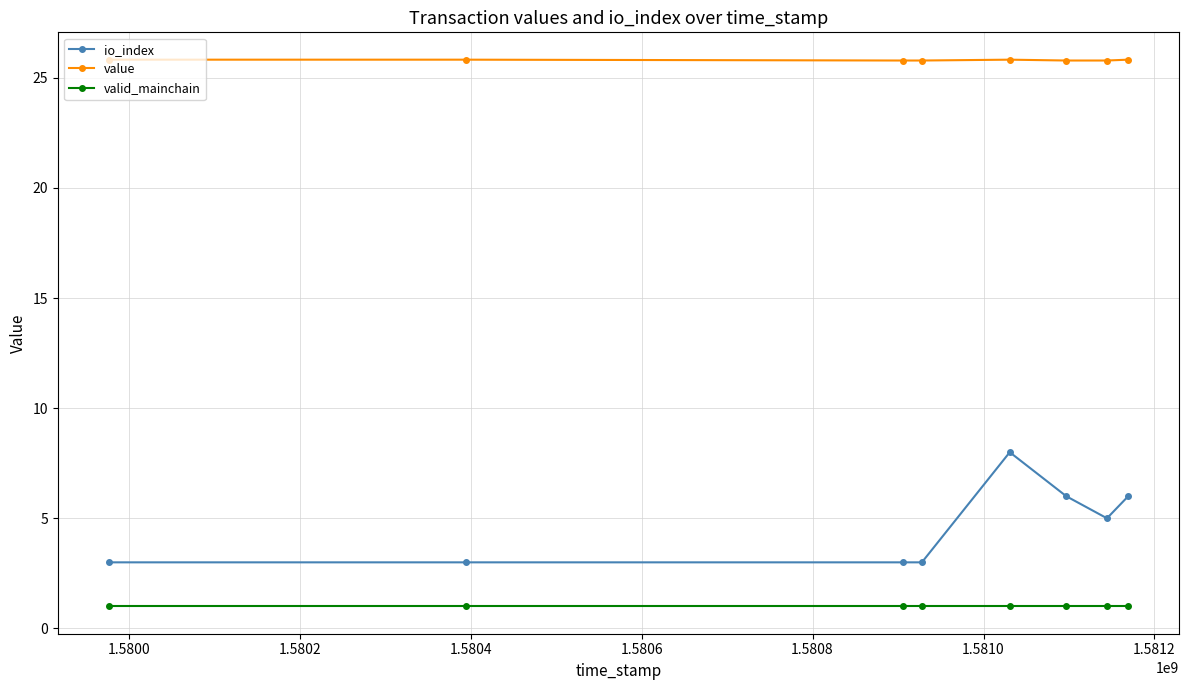

Which series has the largest range (max minus min)?

io_index